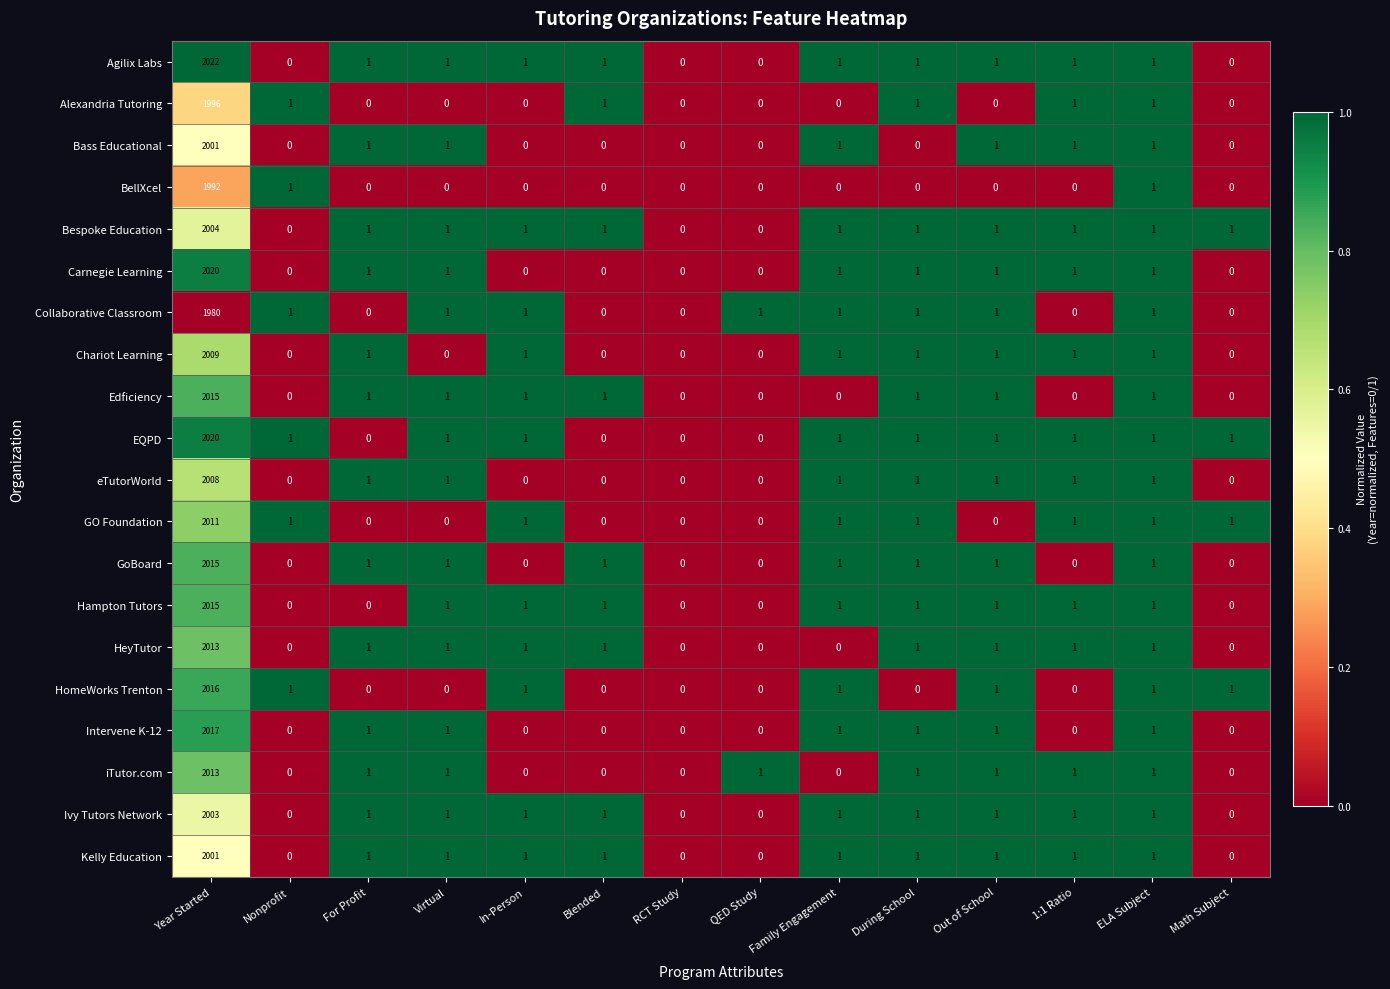

Which series has the widest spread of values?

Agilix Labs